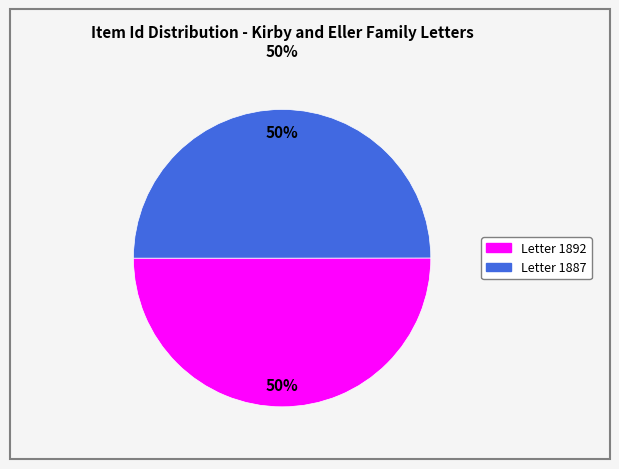

To the nearest percent, what is the average slice percentage?

50%